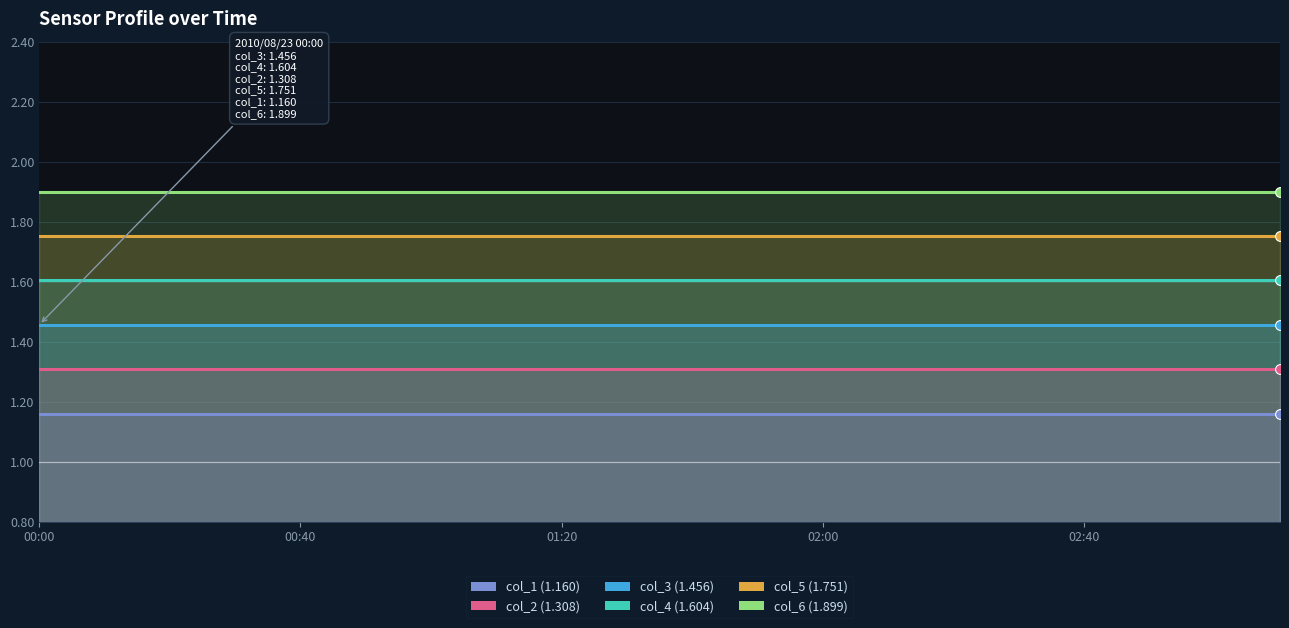

Which series reaches the minimum Y coordinate?

col_1 (1.160)